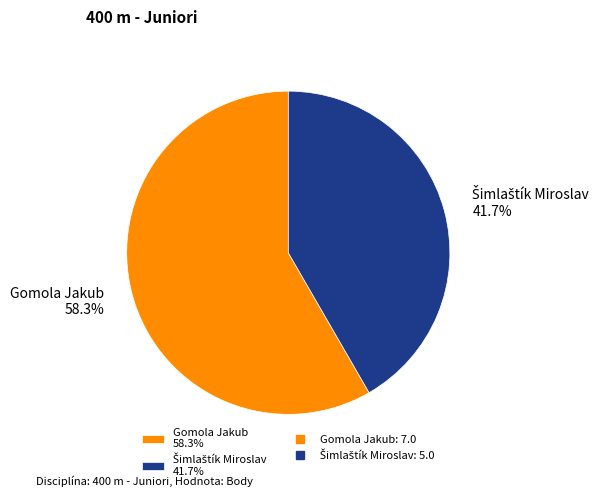

How many segments does this pie chart have?

2